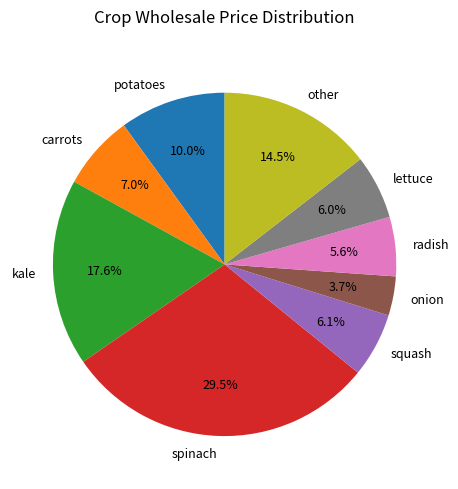

How much of the chart is everything except lettuce?

94.0%